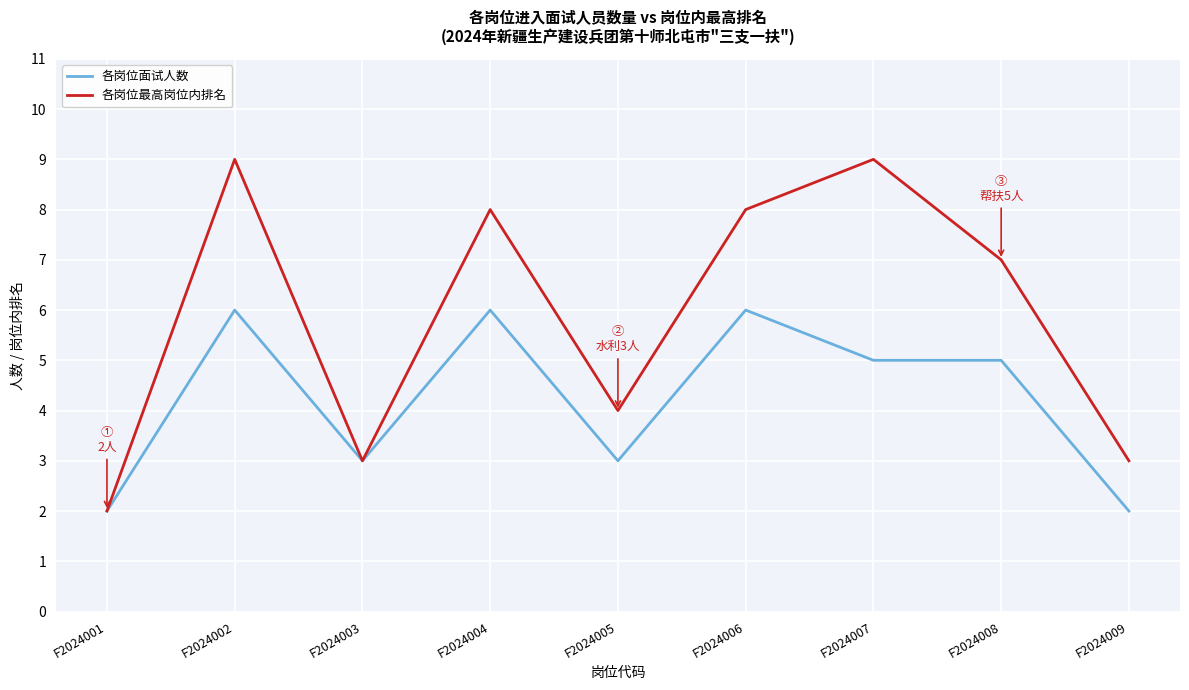

What is the sum of the 各岗位面试人数 values at F2024009 and F2024008?

7